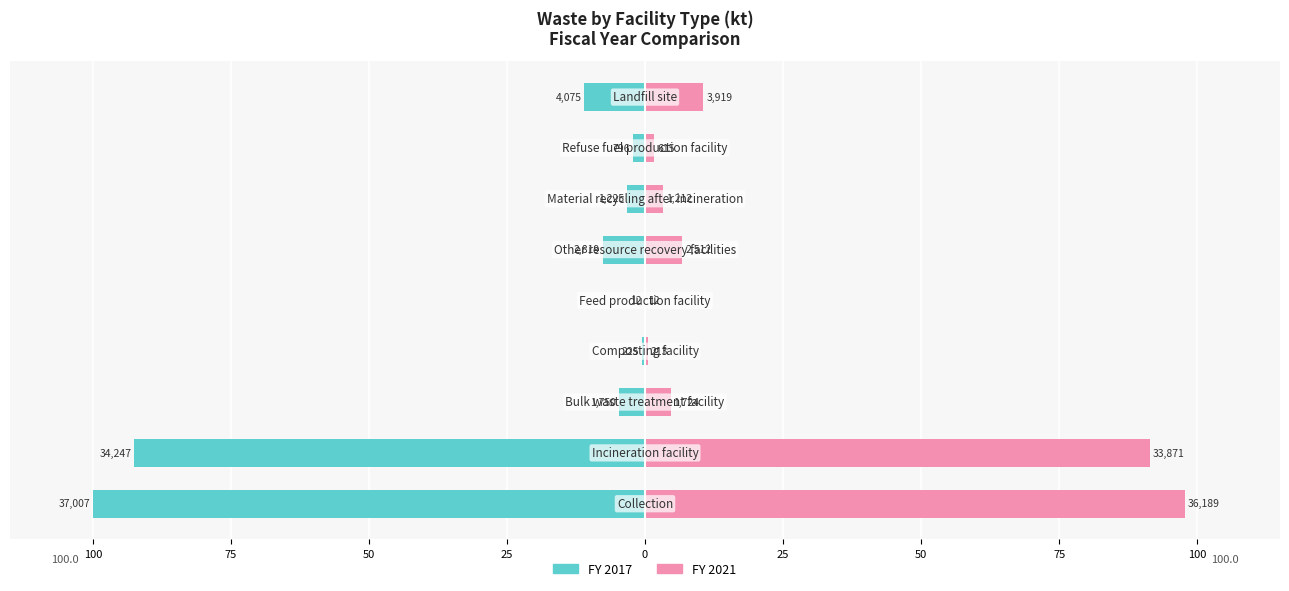

What is the approximate value of 2021 at Refuse fuel production facility?

1.7